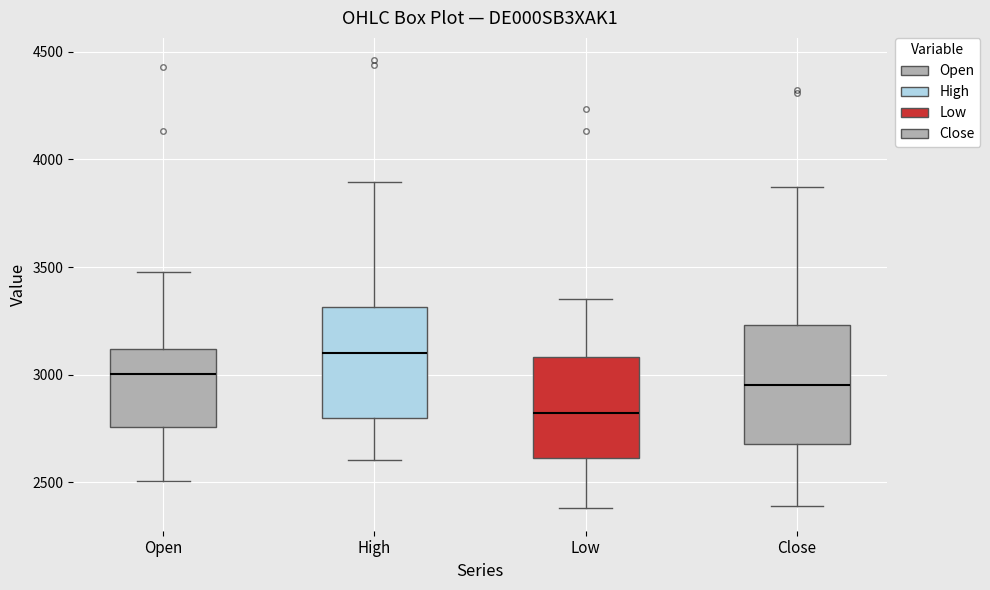

Where is the upper edge of the box for Close on the y-axis? The values are not printed on the chart, so give them approximately, as read against the axis.

3250